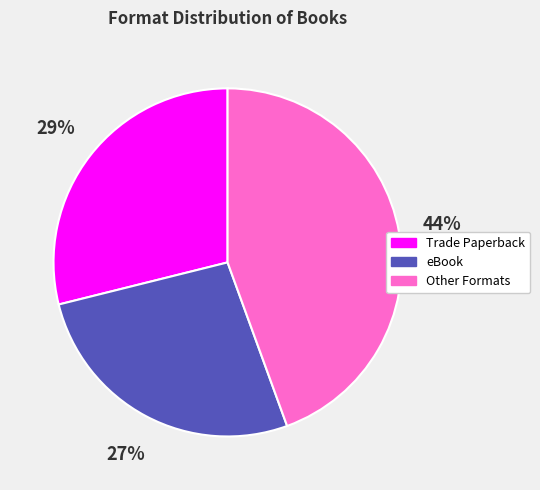

Is there a majority slice in this chart?

No